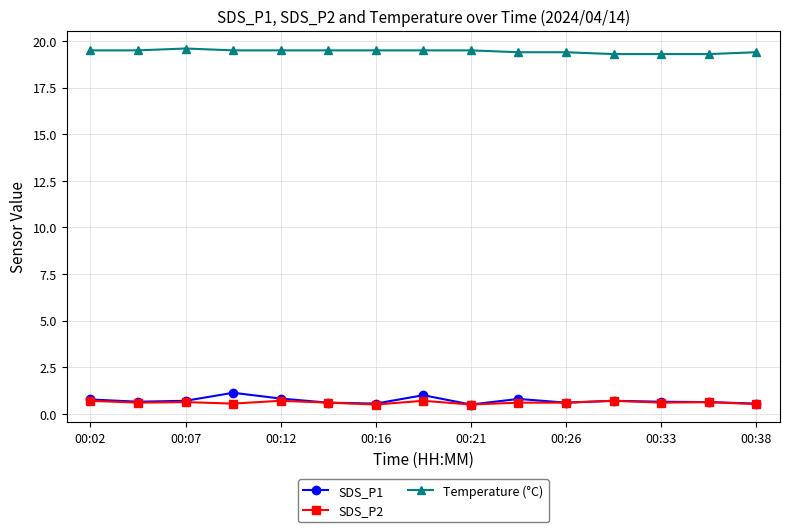

What is the highest value of the SDS_P2 series?

0.7